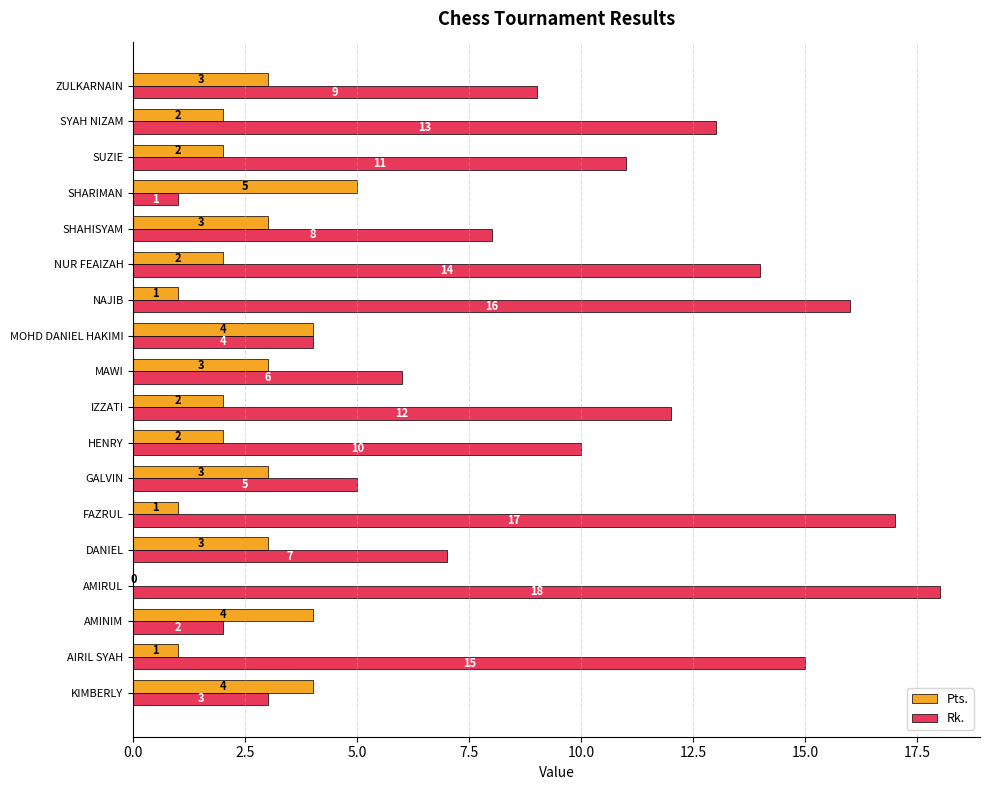

What is the highest value of the Pts. series?

5